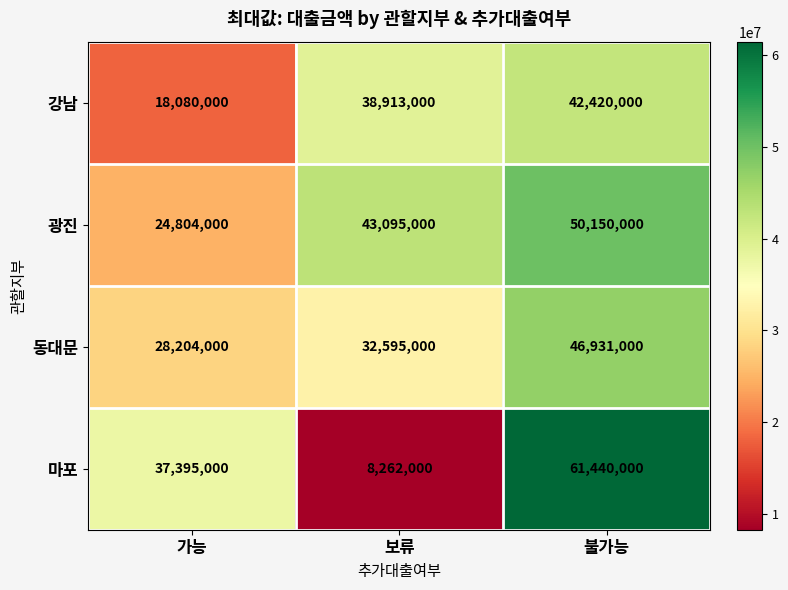

Which series has the largest total across all categories?

광진